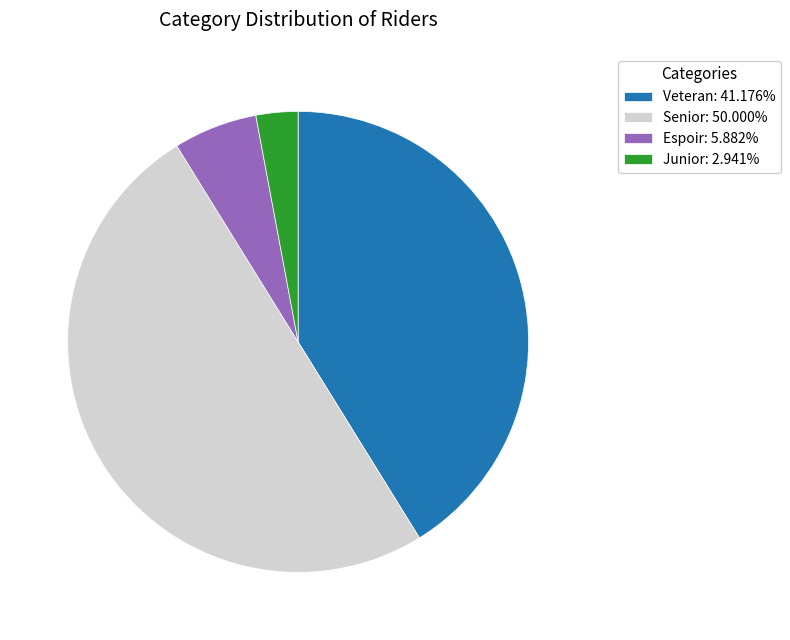

Is the sum of Junior: 2.941% and Veteran: 41.176% greater than half?

No